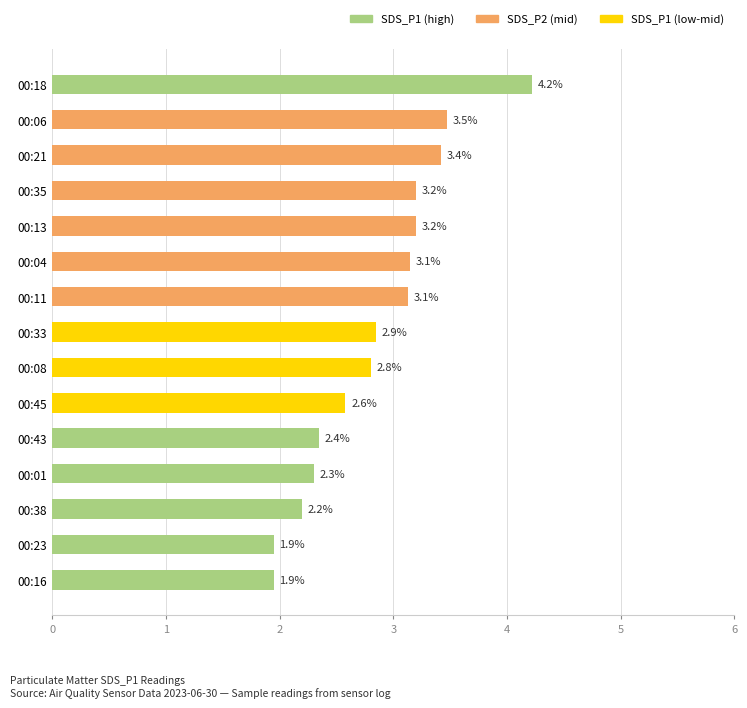

Does the chart contain any negative values?

No